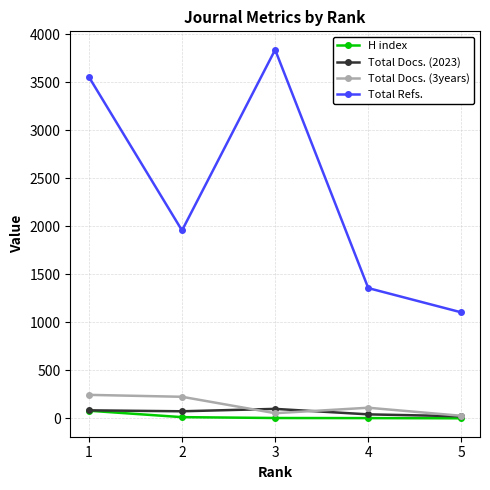

Which series changed the most between 1 and 3?

Total Refs.